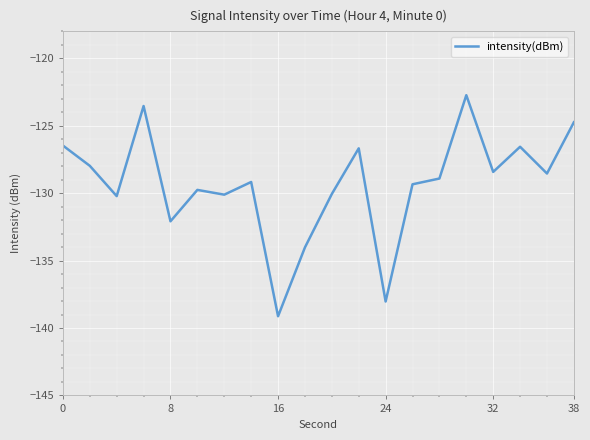

What is the difference between the maximum and minimum values?

16.4